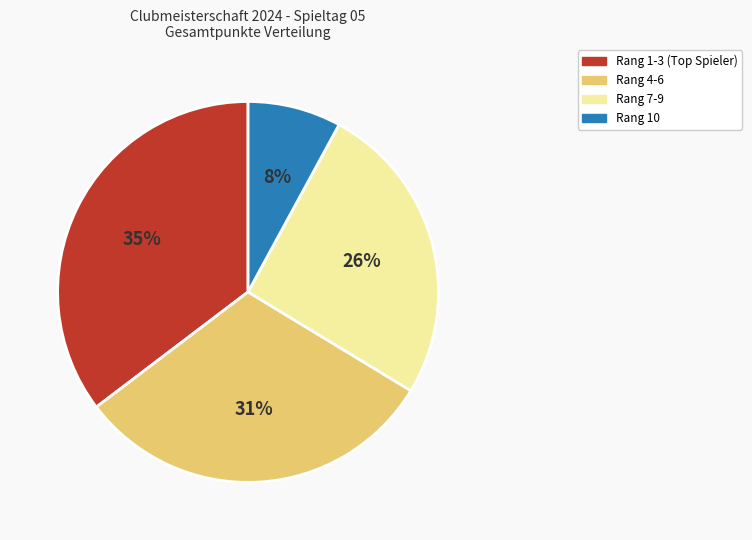

Combined, do Rang 4-6 and Rang 10 account for over 50%?

No